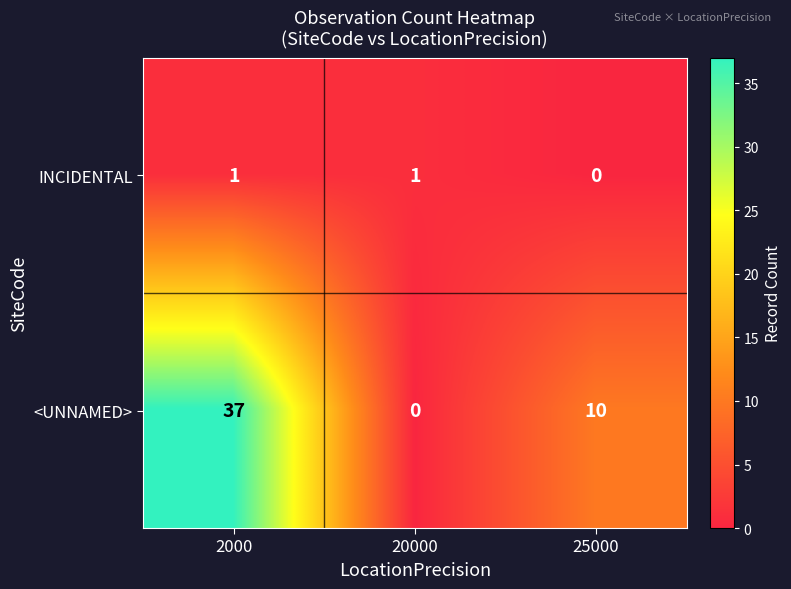

How many INCIDENTAL values are between 0 and 1?

3